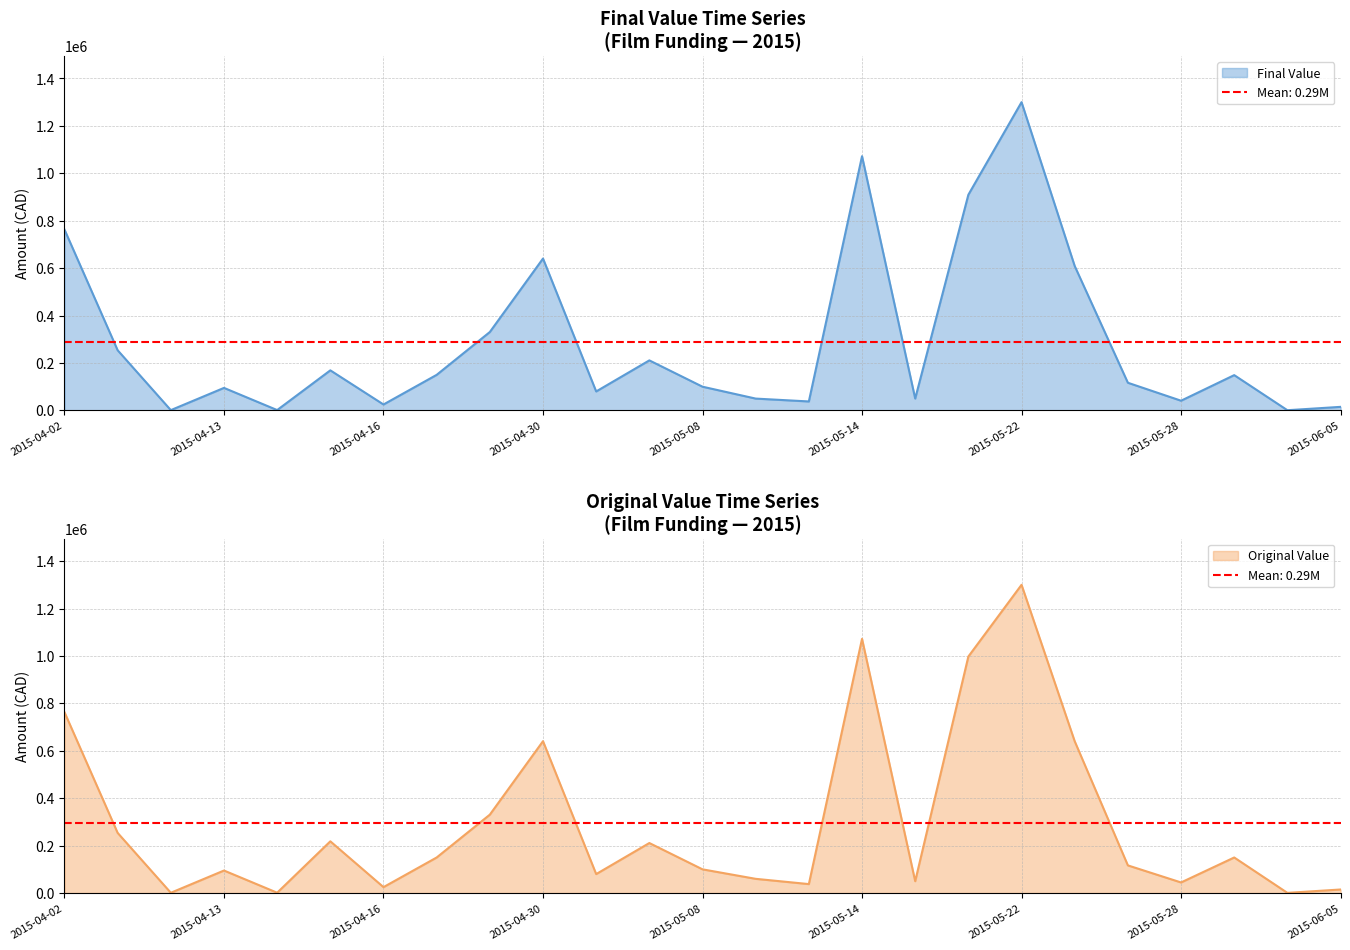

What is the sum of the Final Value values at 2015-05-06 and 2015-04-08?

464722